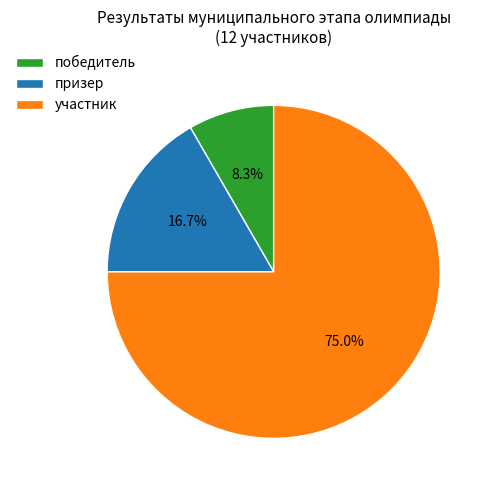

Which slice is the largest?

участник